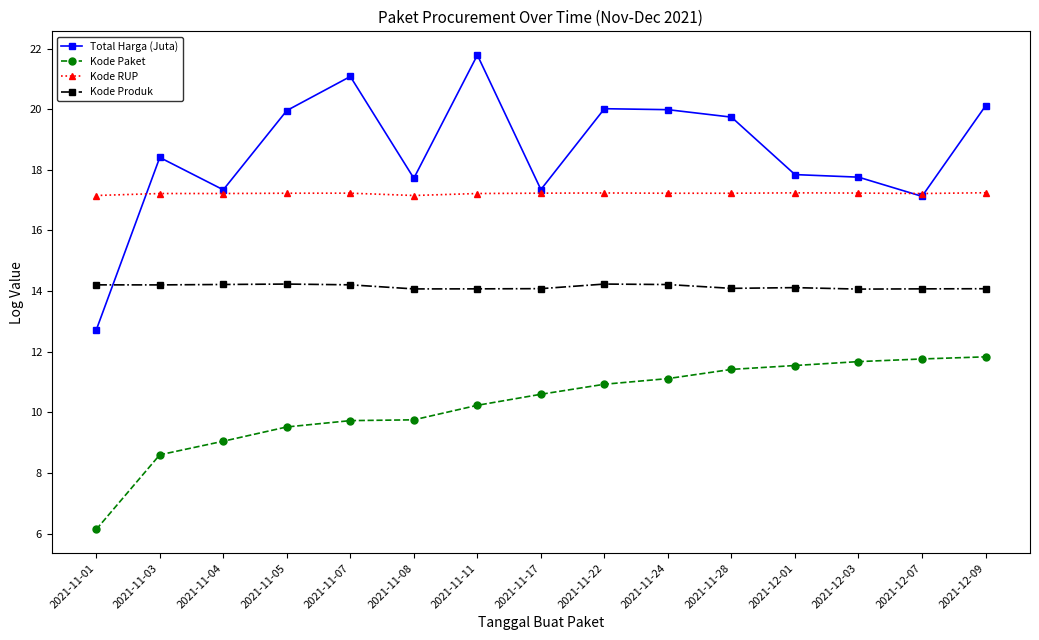

What is the average value of the Kode Produk series?

14.1